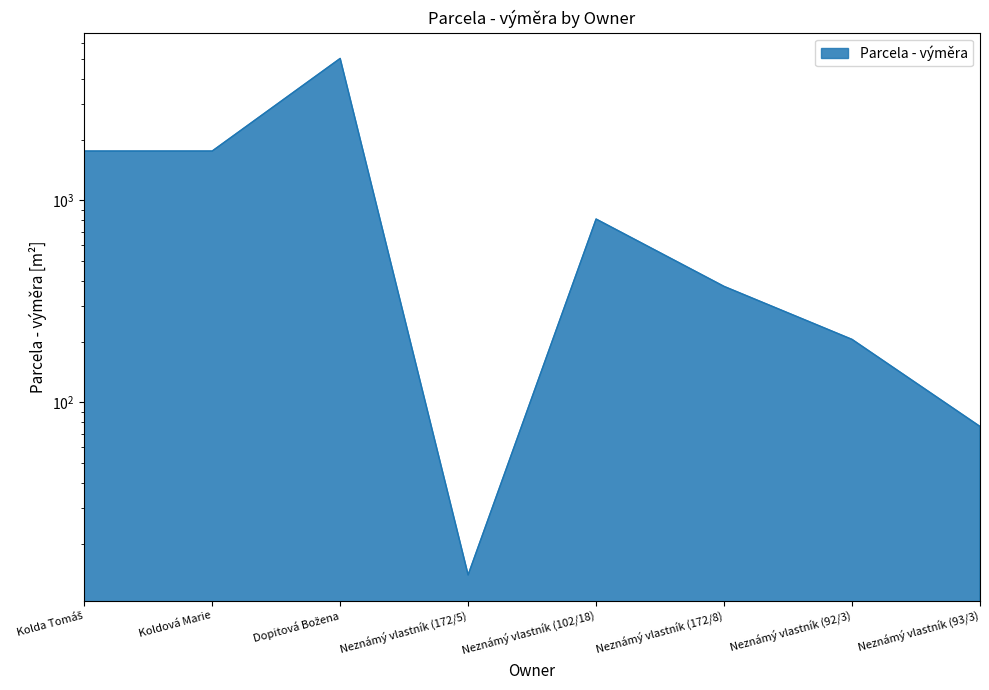

How many lines are shown in the chart?

1